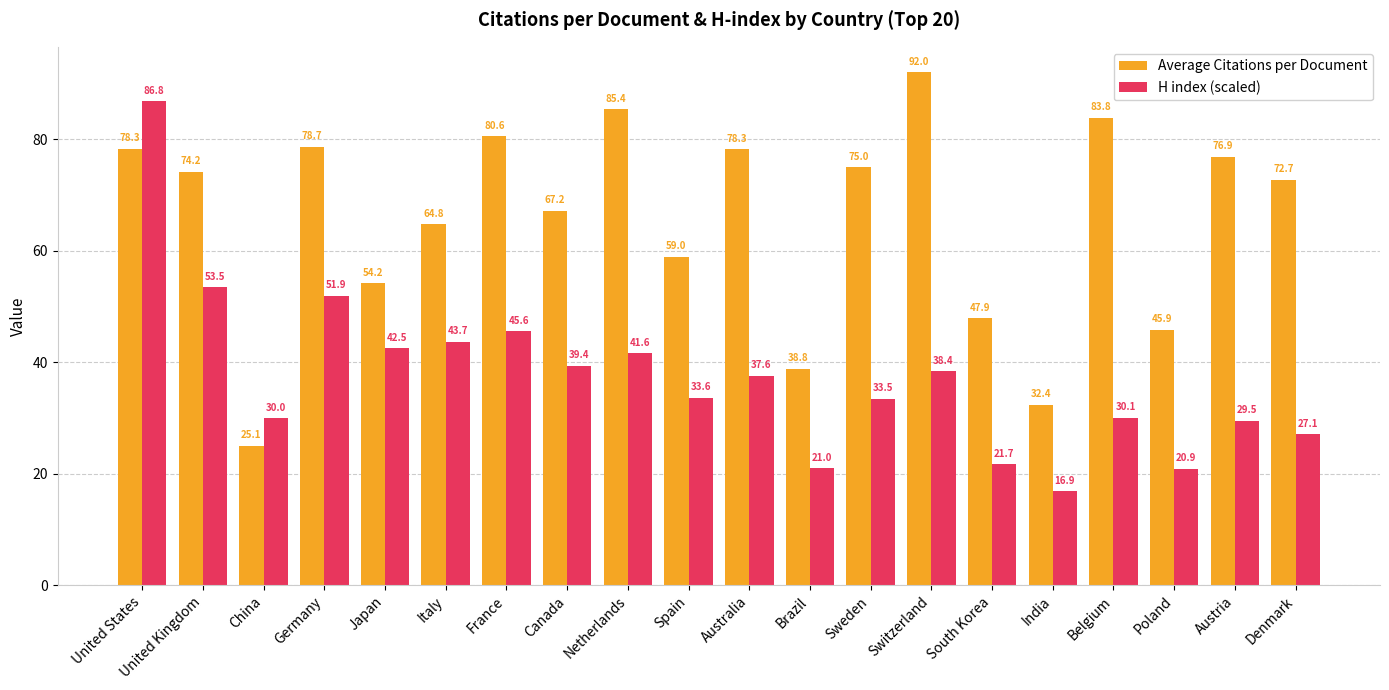

What is the lowest value of the Average Citations per Document series?

25.1